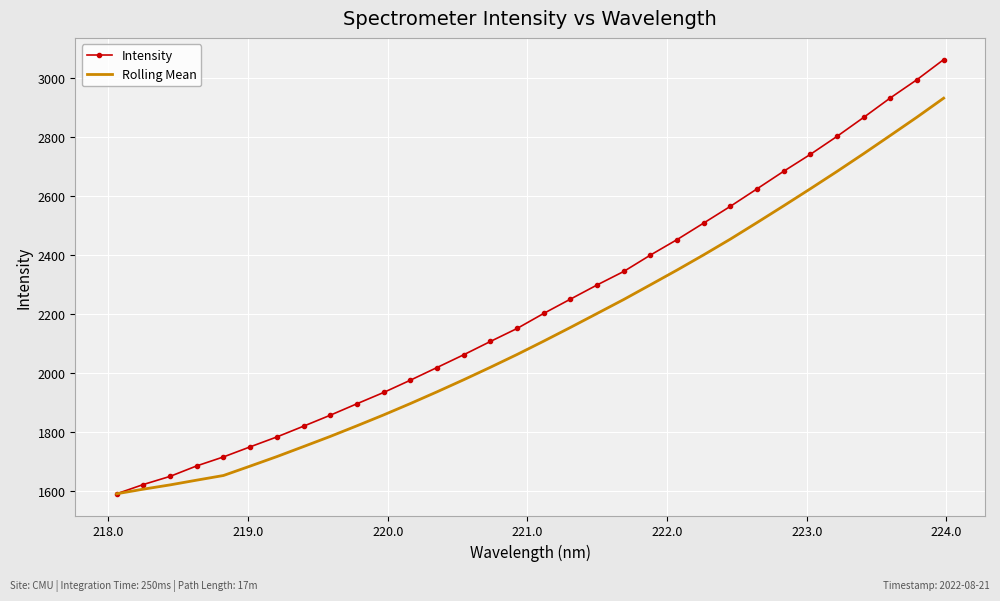

Which series has the largest range (max minus min)?

Intensity